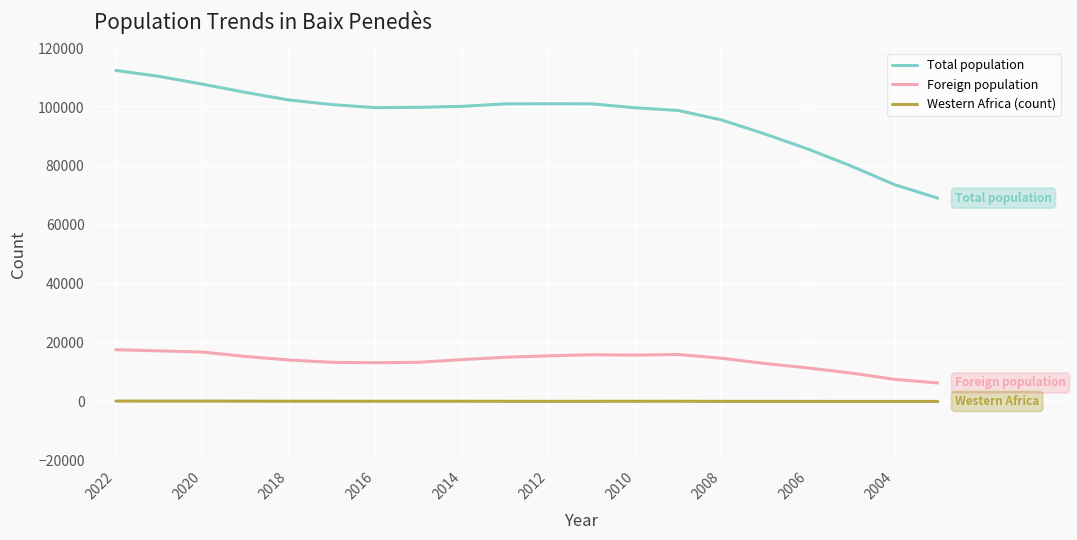

Rank the series by their maximum value, from highest to lowest.

Total population, Foreign population, Western Africa (count)